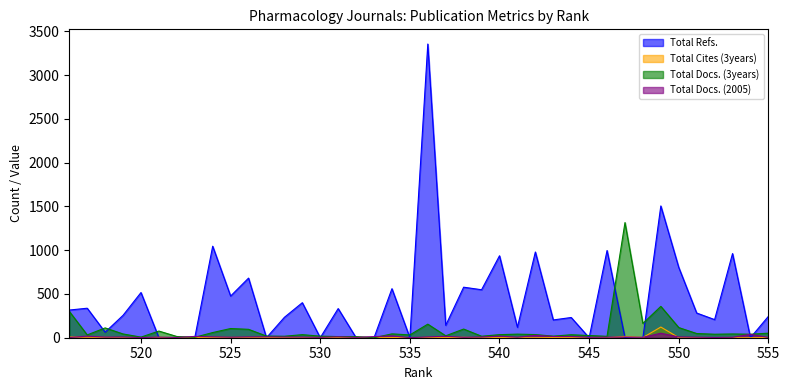

True or false: Total Cites (3years) has a value of 3 at 528.

False